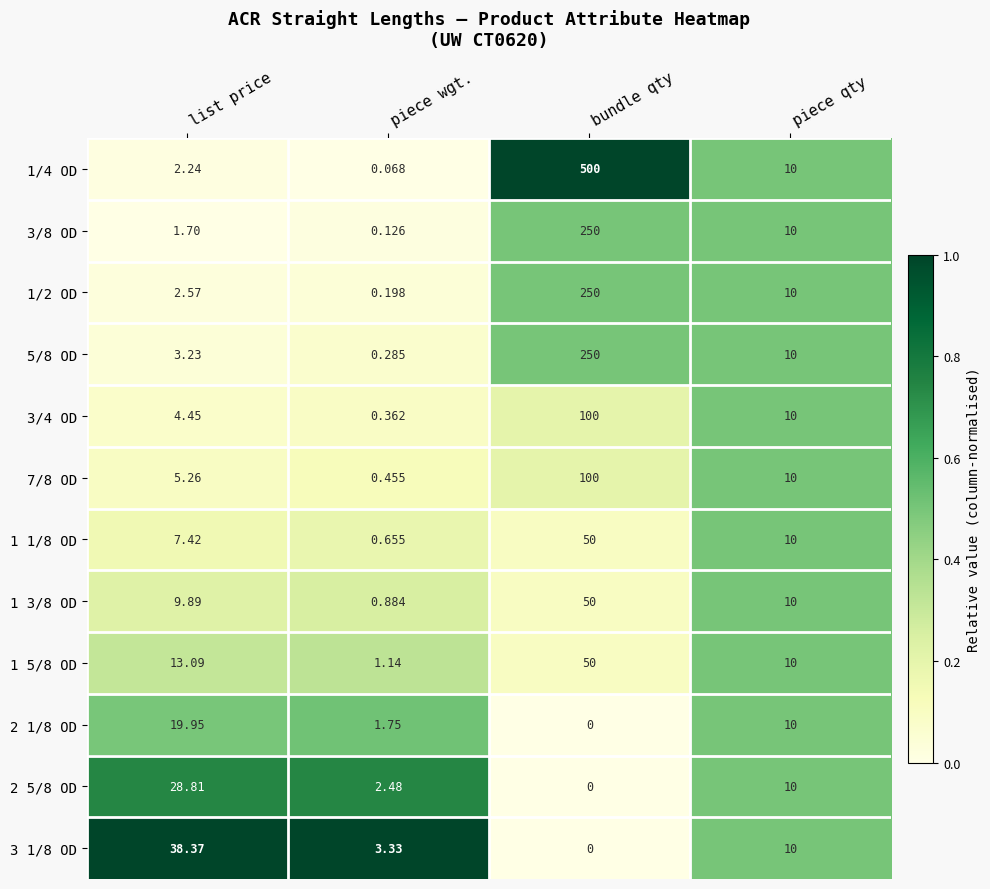

Which category has the lowest value in the 1 3/8 OD series?

piece wgt.